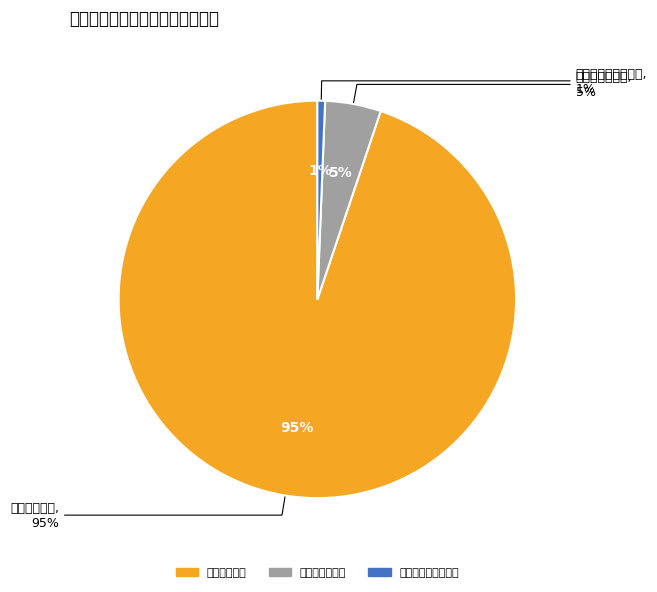

What is the largest slice in the pie chart?

工资福利支出